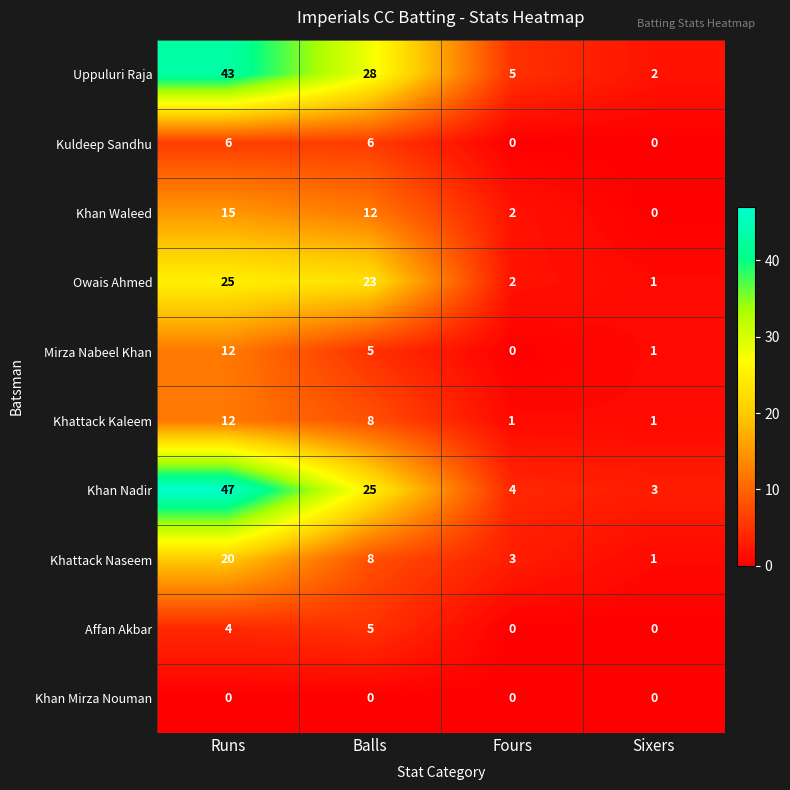

At which category does the chart reach its peak across all series?

Runs